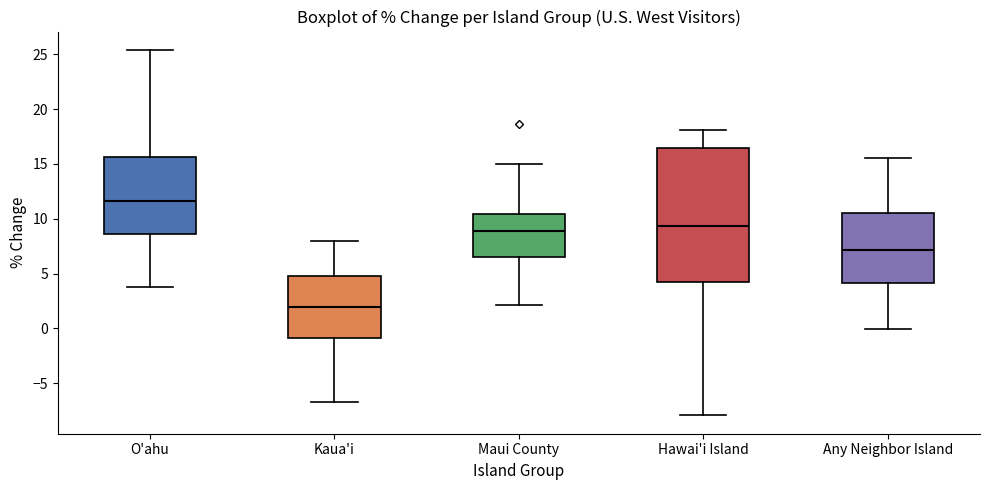

Reading left to right, read every box against the y-axis: the position of its median line, the range the box covers, and the ends of its whiskers. The values are not printed on the chart, so give them approximately, as read against the axis.

O'ahu: median 11.5, box 8.5 to 15.5, whiskers 3.5 to 25.5
Kaua'i: median 2.0, box -1.0 to 5.0, whiskers -6.5 to 8.0
Maui County: median 9.0, box 6.5 to 10.5, whiskers 2.0 to 15.0
Hawai'i Island: median 9.5, box 4.0 to 16.5, whiskers -8.0 to 18.0
Any Neighbor Island: median 7.0, box 4.0 to 10.5, whiskers 0.0 to 15.5